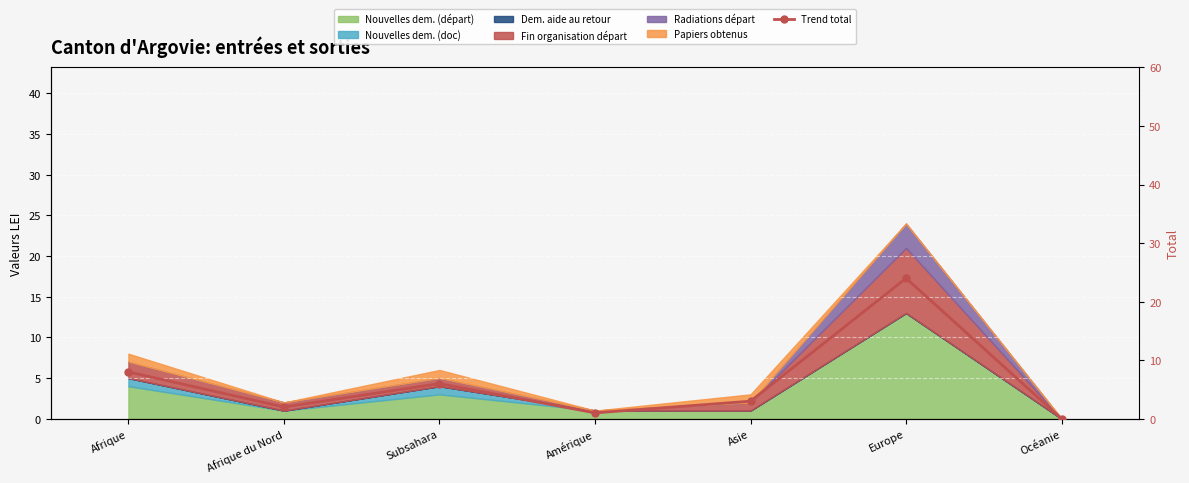

How many interior local valleys (lower than both neighbors) does the data have?

2